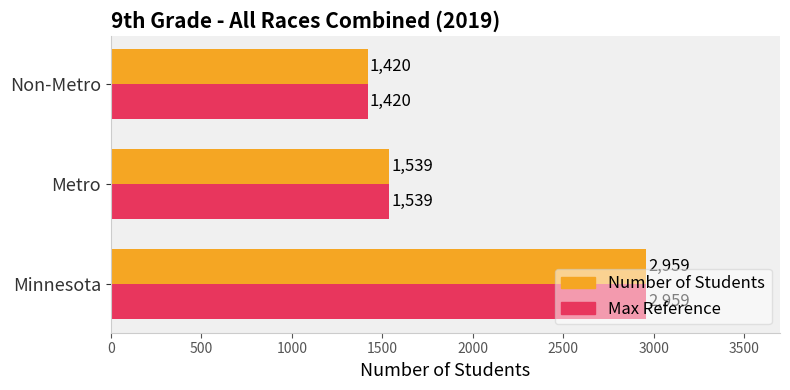

At which category is the sum across all series the highest?

Minnesota